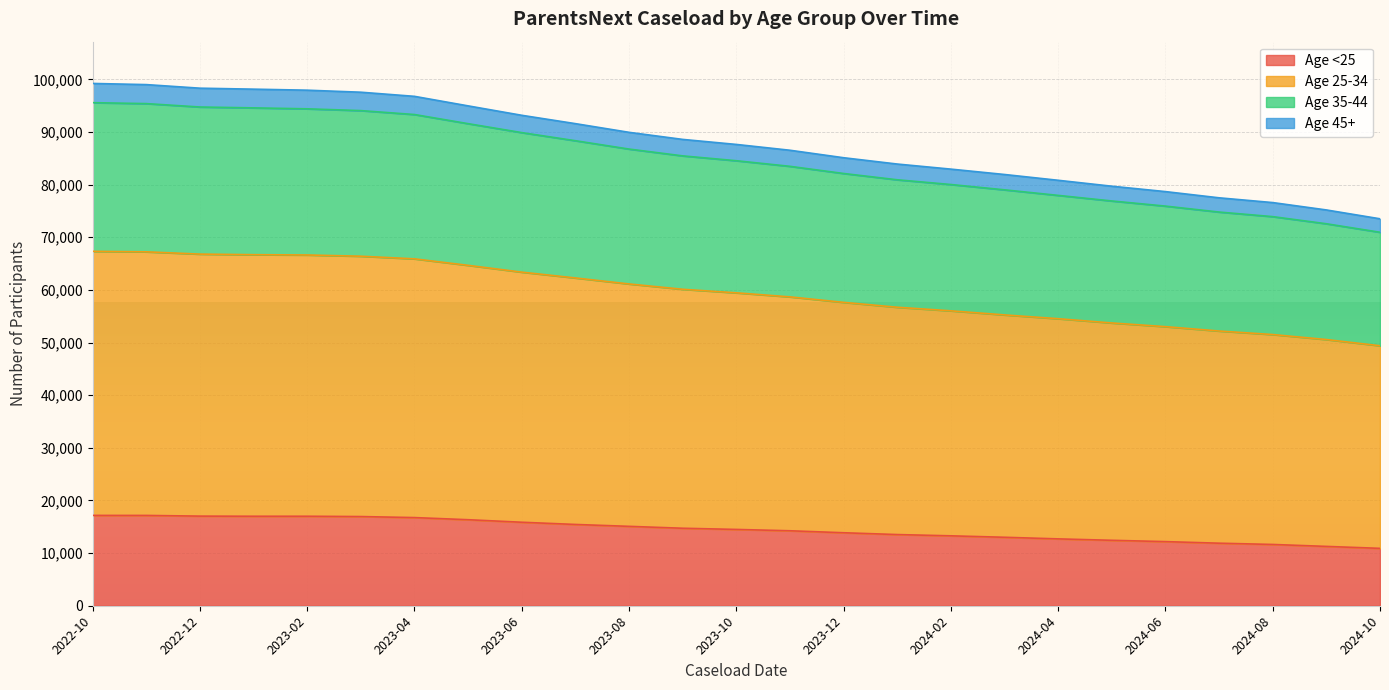

True or false: Age <25 has a value of 13865 at 2023-12.

True